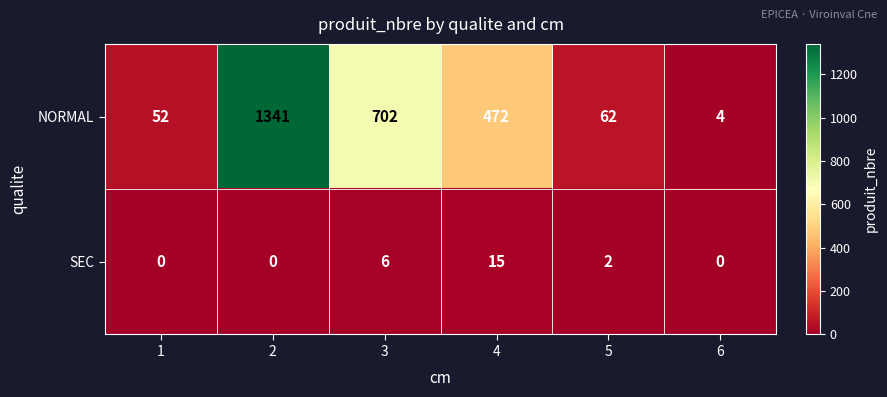

What is the sum of all SEC values?

23